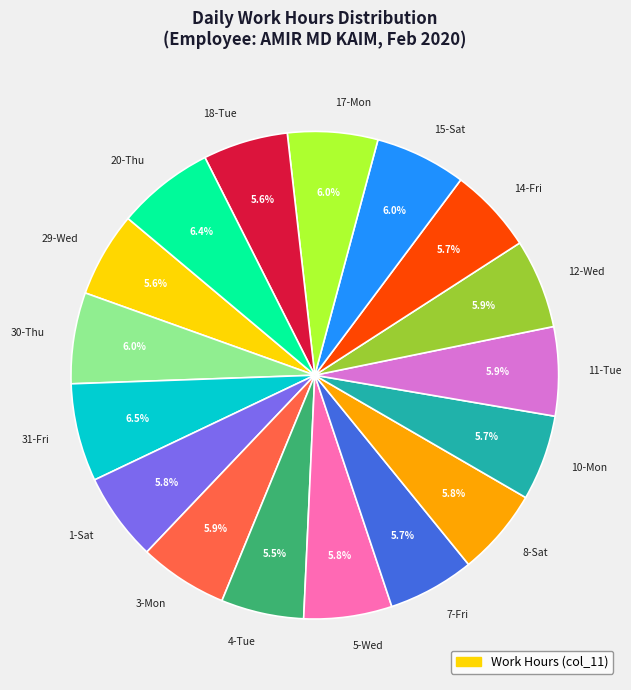

Combined, what portion of the pie is 4-Tue and 14-Fri?

11.2%